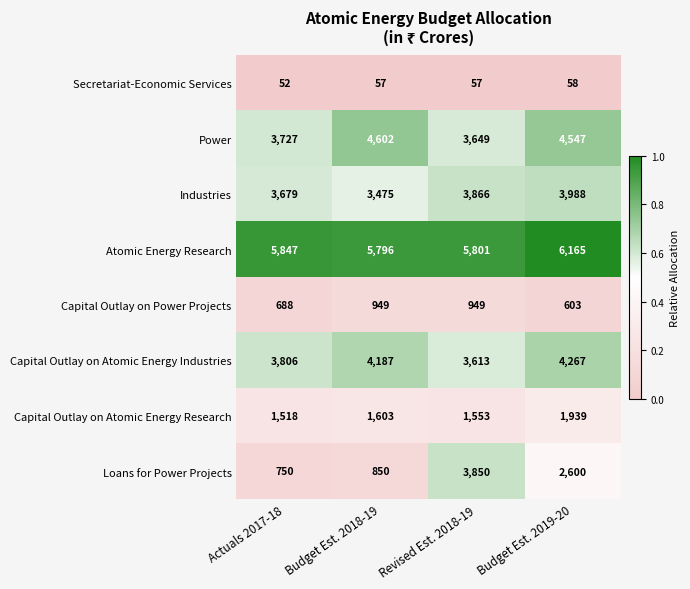

At Budget Est. 2019-20, list the series in order from largest to smallest.

Atomic Energy Research, Power, Capital Outlay on Atomic Energy Industries, Industries, Loans for Power Projects, Capital Outlay on Atomic Energy Research, Capital Outlay on Power Projects, Secretariat-Economic Services